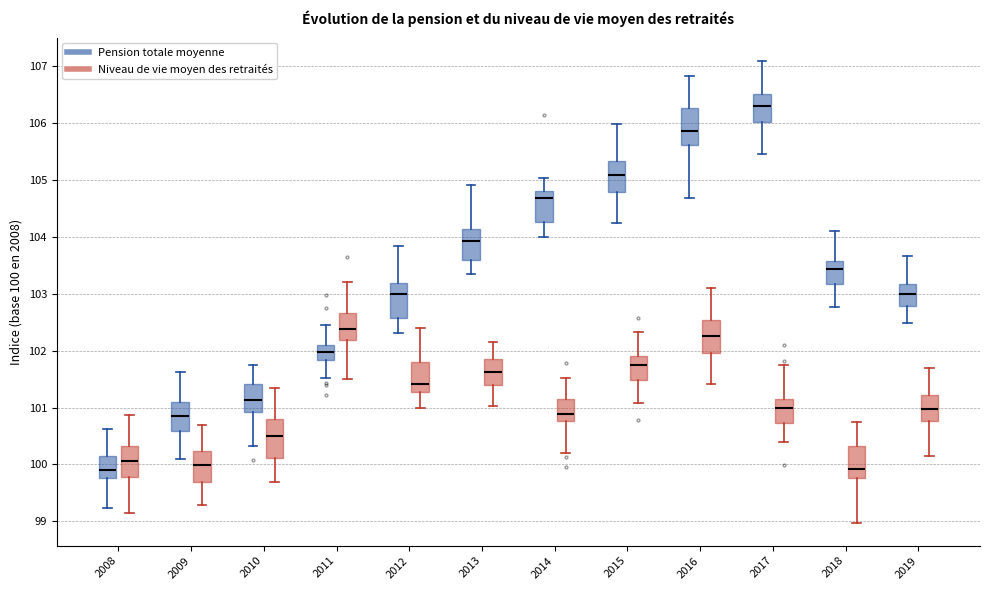

Reading left to right, read every box against the y-axis: the position of its median line, the range the box covers, and the ends of its whiskers. The values are not printed on the chart, so give them approximately, as read against the axis.

2008 (Pension totale moyenne): median 99.9, box 99.8 to 100.1, whiskers 99.2 to 100.6
2008 (Niveau de vie moyen des retraités): median 100.1, box 99.8 to 100.3, whiskers 99.2 to 100.9
2009 (Pension totale moyenne): median 100.9, box 100.6 to 101.1, whiskers 100.1 to 101.6
2009 (Niveau de vie moyen des retraités): median 100.0, box 99.7 to 100.2, whiskers 99.3 to 100.7
2010 (Pension totale moyenne): median 101.1, box 100.9 to 101.4, whiskers 100.3 to 101.7
2010 (Niveau de vie moyen des retraités): median 100.5, box 100.1 to 100.8, whiskers 99.7 to 101.3
2011 (Pension totale moyenne): median 102.0, box 101.8 to 102.1, whiskers 101.5 to 102.4
2011 (Niveau de vie moyen des retraités): median 102.4, box 102.2 to 102.7, whiskers 101.5 to 103.2
2012 (Pension totale moyenne): median 103.0, box 102.6 to 103.2, whiskers 102.3 to 103.8
2012 (Niveau de vie moyen des retraités): median 101.4, box 101.3 to 101.8, whiskers 101.0 to 102.4
2013 (Pension totale moyenne): median 103.9, box 103.6 to 104.1, whiskers 103.3 to 104.9
2013 (Niveau de vie moyen des retraités): median 101.6, box 101.4 to 101.9, whiskers 101.0 to 102.1
2014 (Pension totale moyenne): median 104.7, box 104.3 to 104.8, whiskers 104.0 to 105.0
2014 (Niveau de vie moyen des retraités): median 100.9, box 100.8 to 101.1, whiskers 100.2 to 101.5
2015 (Pension totale moyenne): median 105.1, box 104.8 to 105.3, whiskers 104.2 to 106.0
2015 (Niveau de vie moyen des retraités): median 101.7, box 101.5 to 101.9, whiskers 101.1 to 102.3
2016 (Pension totale moyenne): median 105.9, box 105.6 to 106.3, whiskers 104.7 to 106.8
2016 (Niveau de vie moyen des retraités): median 102.3, box 102.0 to 102.5, whiskers 101.4 to 103.1
2017 (Pension totale moyenne): median 106.3, box 106.0 to 106.5, whiskers 105.5 to 107.1
2017 (Niveau de vie moyen des retraités): median 101.0, box 100.7 to 101.1, whiskers 100.4 to 101.7
2018 (Pension totale moyenne): median 103.4, box 103.2 to 103.6, whiskers 102.8 to 104.1
2018 (Niveau de vie moyen des retraités): median 99.9, box 99.8 to 100.3, whiskers 99.0 to 100.7
2019 (Pension totale moyenne): median 103.0, box 102.8 to 103.2, whiskers 102.5 to 103.7
2019 (Niveau de vie moyen des retraités): median 101.0, box 100.8 to 101.2, whiskers 100.2 to 101.7